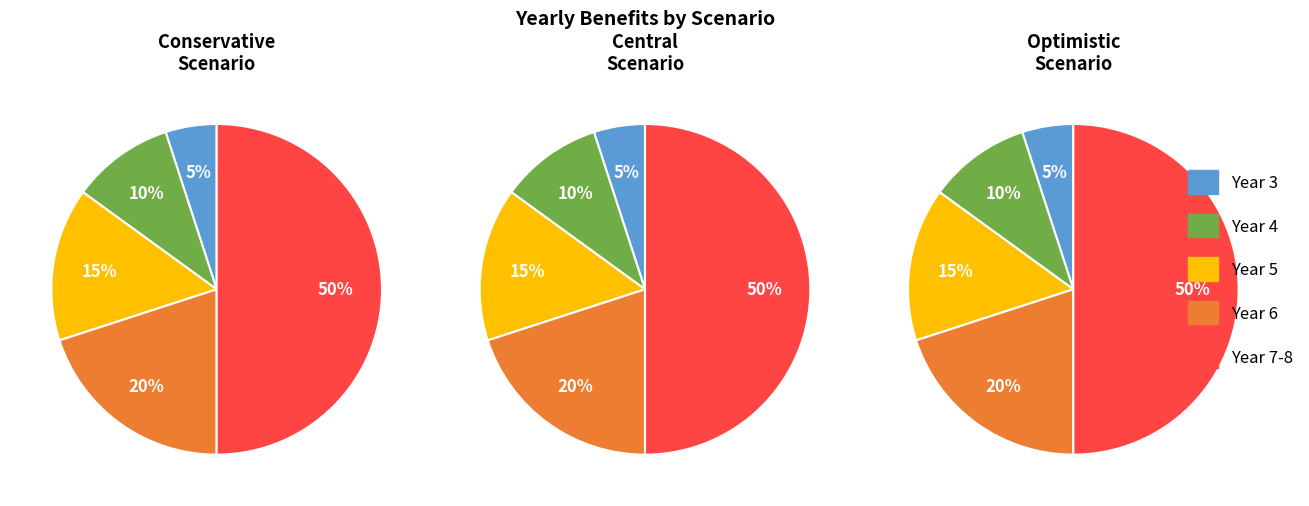

To the nearest percent, what portion does Year 4 represent?

10%